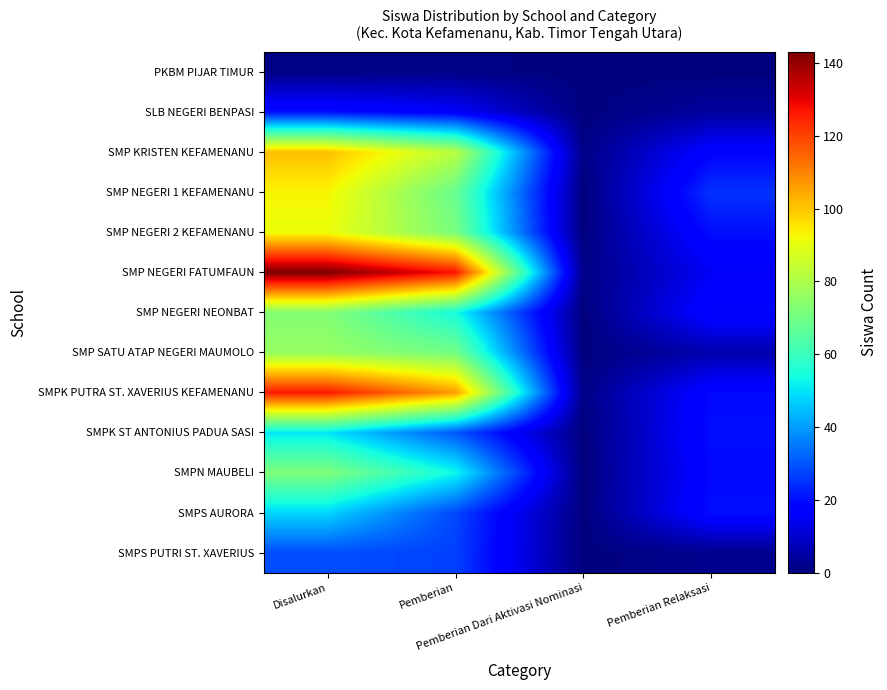

Reading left to right, list all the values displayed in this chart.

PKBM PIJAR TIMUR: Disalurkan=1	Pemberian=1	Pemberian Dari Aktivasi Nominasi=0	Pemberian Relaksasi=0
SLB NEGERI BENPASI: Disalurkan=20	Pemberian=16	Pemberian Dari Aktivasi Nominasi=0	Pemberian Relaksasi=4
SMP KRISTEN KEFAMENANU: Disalurkan=101	Pemberian=82	Pemberian Dari Aktivasi Nominasi=1	Pemberian Relaksasi=18
SMP NEGERI 1 KEFAMENANU: Disalurkan=93	Pemberian=68	Pemberian Dari Aktivasi Nominasi=0	Pemberian Relaksasi=25
SMP NEGERI 2 KEFAMENANU: Disalurkan=91	Pemberian=71	Pemberian Dari Aktivasi Nominasi=0	Pemberian Relaksasi=20
SMP NEGERI FATUMFAUN: Disalurkan=143	Pemberian=127	Pemberian Dari Aktivasi Nominasi=1	Pemberian Relaksasi=15
SMP NEGERI NEONBAT: Disalurkan=73	Pemberian=54	Pemberian Dari Aktivasi Nominasi=0	Pemberian Relaksasi=19
SMP SATU ATAP NEGERI MAUMOLO: Disalurkan=76	Pemberian=70	Pemberian Dari Aktivasi Nominasi=0	Pemberian Relaksasi=6
SMPK PUTRA ST. XAVERIUS KEFAMENANU: Disalurkan=126	Pemberian=106	Pemberian Dari Aktivasi Nominasi=1	Pemberian Relaksasi=19
SMPK ST ANTONIUS PADUA SASI: Disalurkan=50	Pemberian=30	Pemberian Dari Aktivasi Nominasi=0	Pemberian Relaksasi=20
SMPN MAUBELI: Disalurkan=72	Pemberian=53	Pemberian Dari Aktivasi Nominasi=0	Pemberian Relaksasi=19
SMPS AURORA: Disalurkan=48	Pemberian=28	Pemberian Dari Aktivasi Nominasi=0	Pemberian Relaksasi=20
SMPS PUTRI ST. XAVERIUS: Disalurkan=29	Pemberian=27	Pemberian Dari Aktivasi Nominasi=0	Pemberian Relaksasi=2